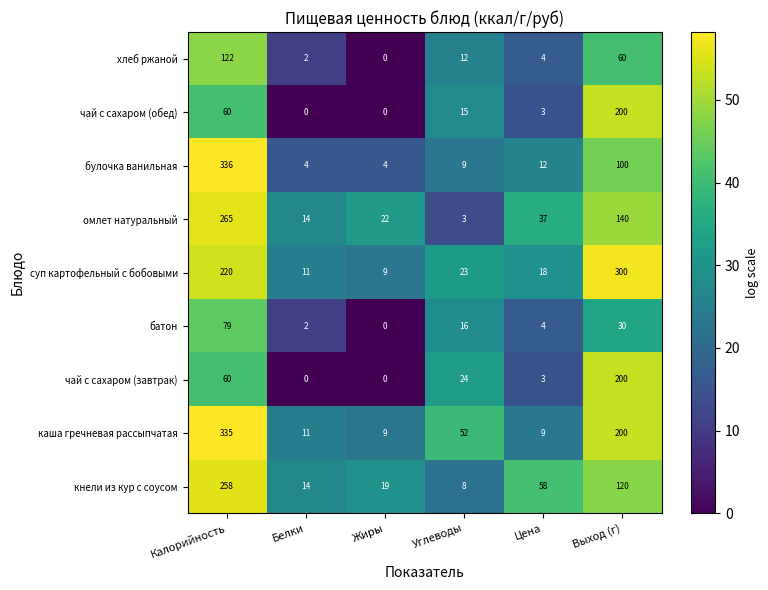

Which series has the largest total across all categories?

каша гречневая рассыпчатая